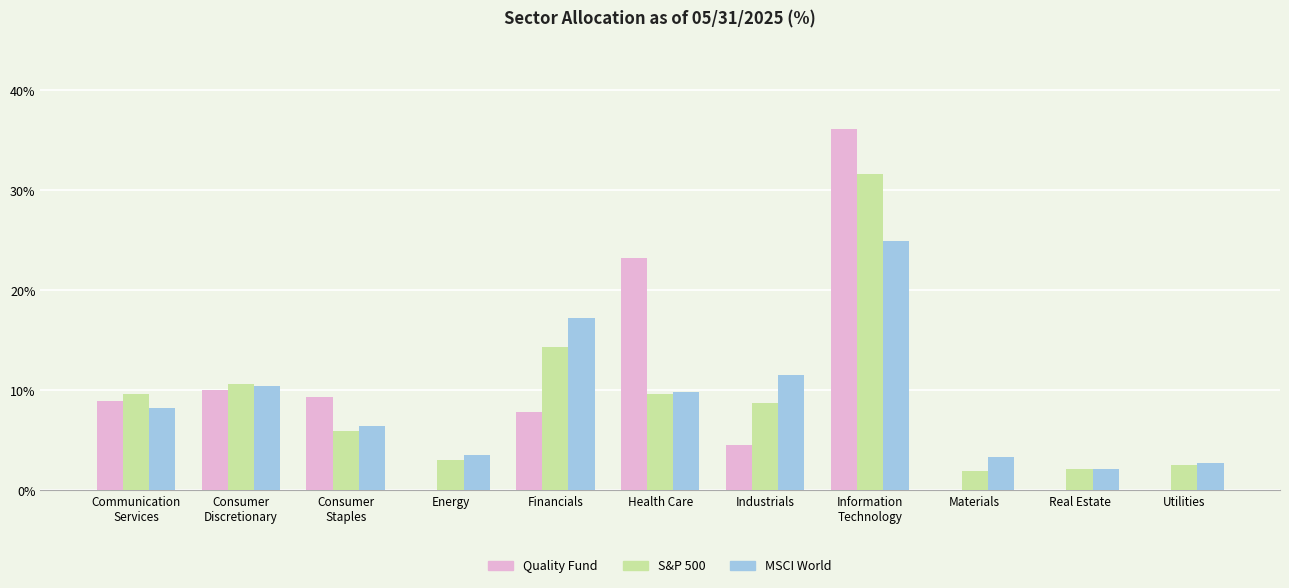

What is the sum of the MSCI World values at Consumer
Staples and Information
Technology?

31.3